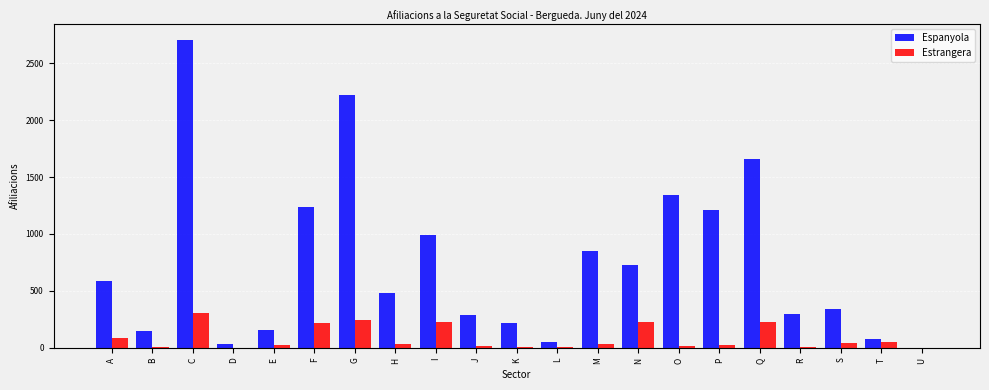

The value of Espanyola at M is 850. True or false?

True